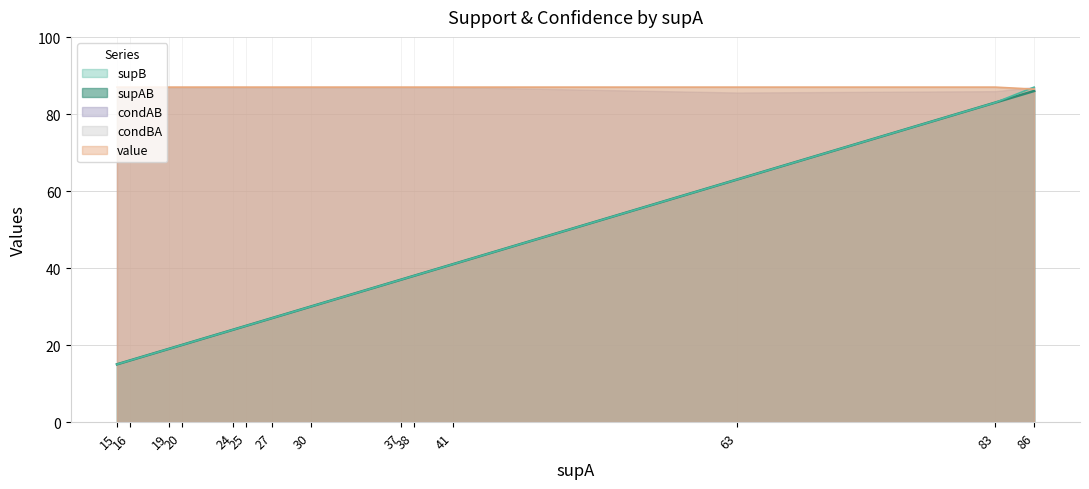

True or false: supAB and supB cross at least once.

False